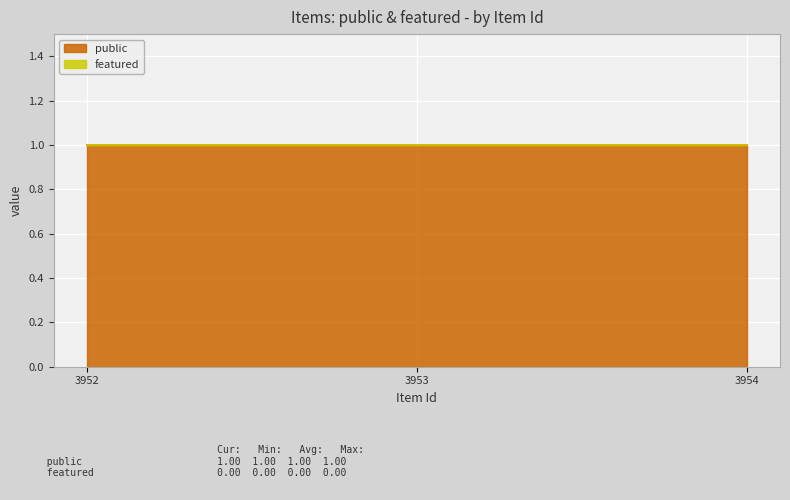

Reading left to right, transcribe all the data shown in this chart.

public: 3952=1	3953=1	3954=1
featured: 3952=0	3953=0	3954=0